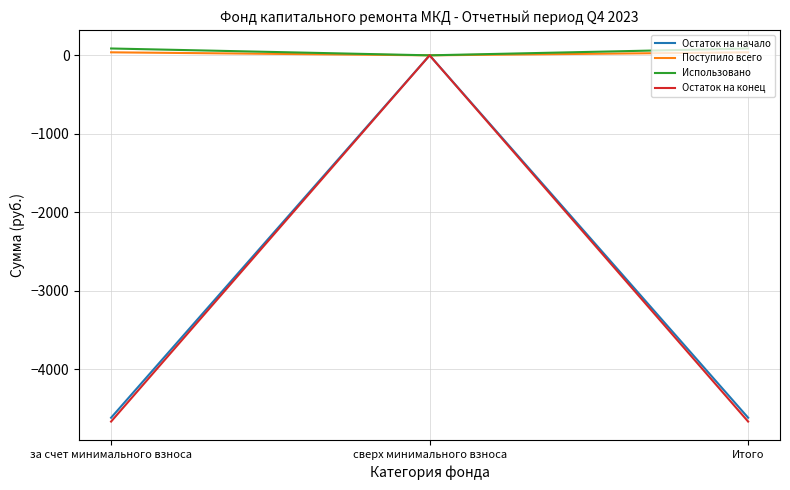

What position from the left is за счет минимального взноса?

1